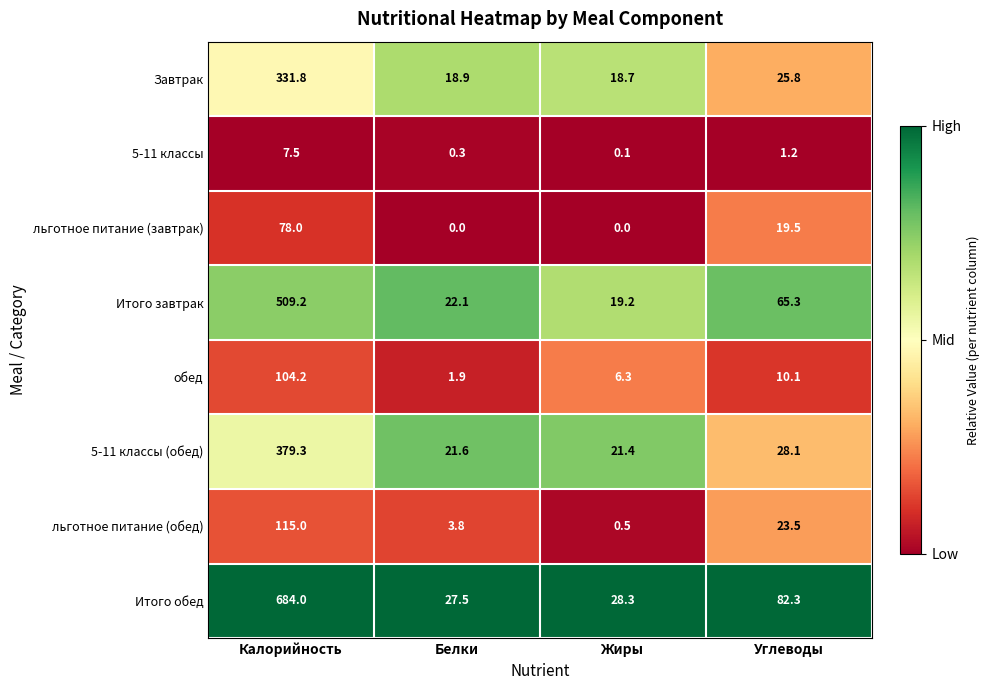

Count the number of data series in this chart.

8